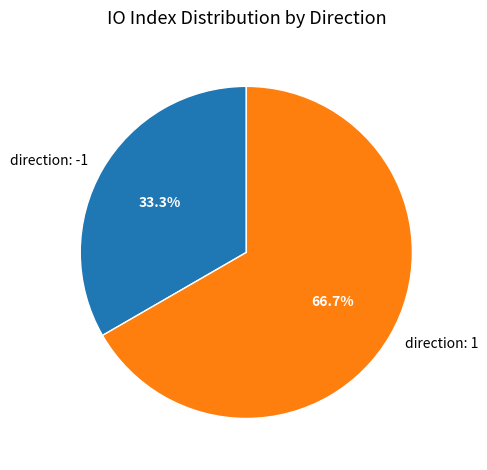

Approximately how many times larger is the value at direction: 1 compared to direction: -1?

2.0